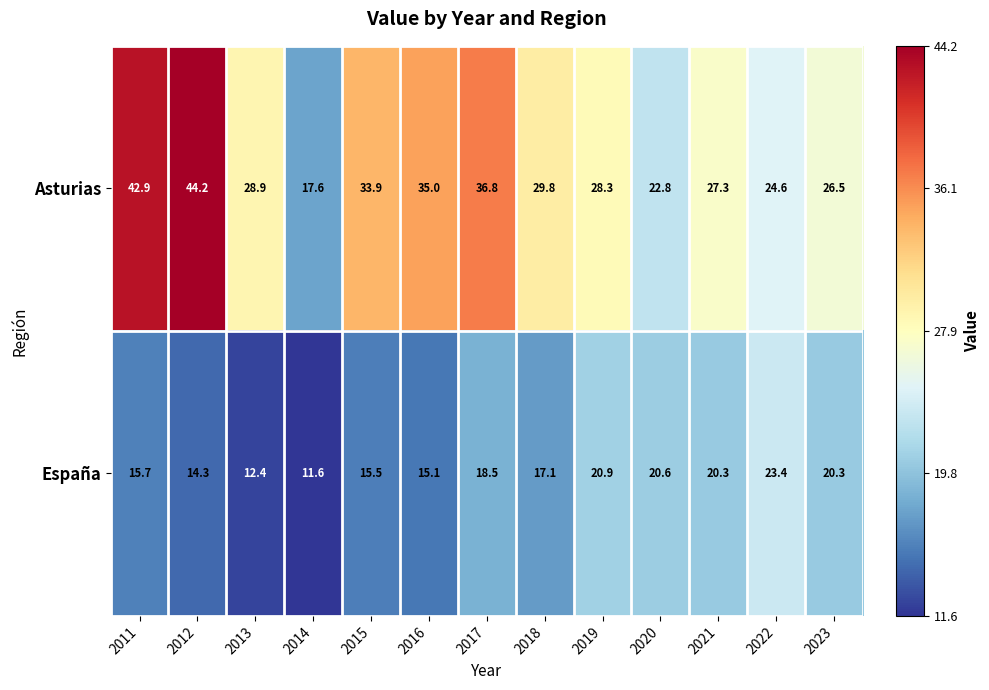

At how many categories does at least one series exceed 23?

11